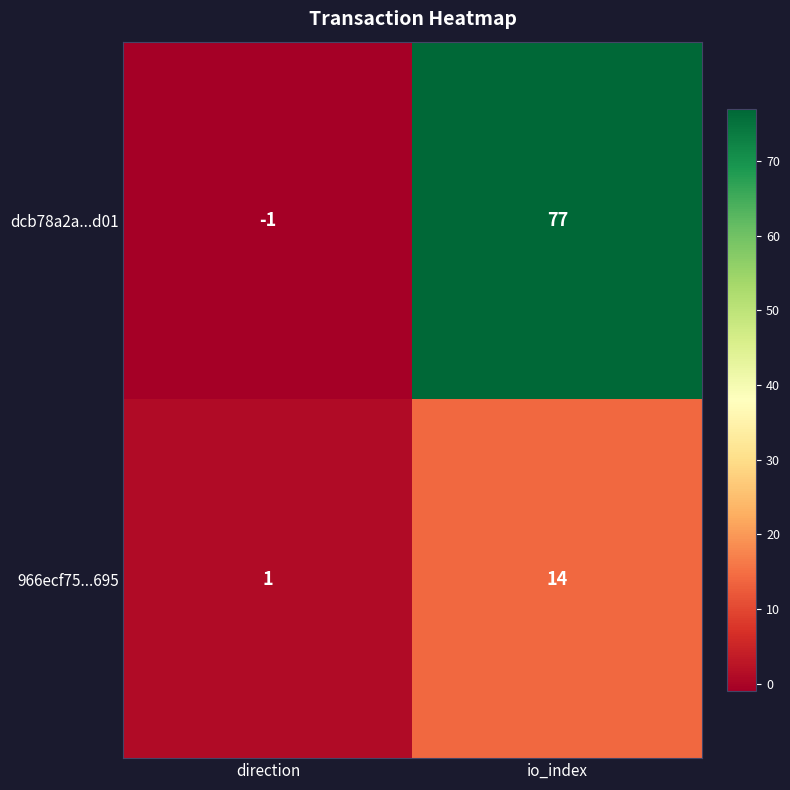

Reading left to right, extract all data points from this chart.

dcb78a2a...d01: -1	77
966ecf75...695: 1	14